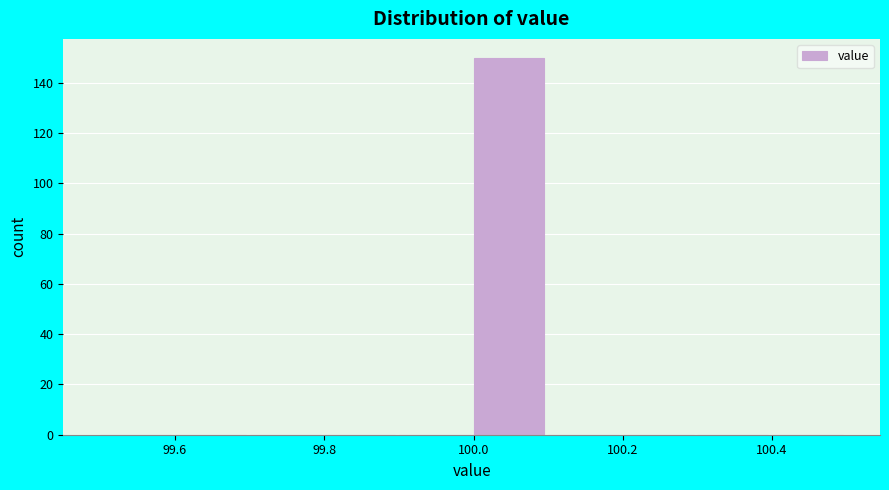

Reading left to right, list every bar in this chart as the range it spans on the x-axis followed by its height. The values are not printed on the chart, so give them approximately, as read against the axis.

99.5 to 99.6: 0
99.6 to 99.7: 0
99.7 to 99.8: 0
99.8 to 99.9: 0
99.9 to 100.0: 0
100.0 to 100.1: 150
100.1 to 100.2: 0
100.2 to 100.3: 0
100.3 to 100.4: 0
100.4 to 100.5: 0